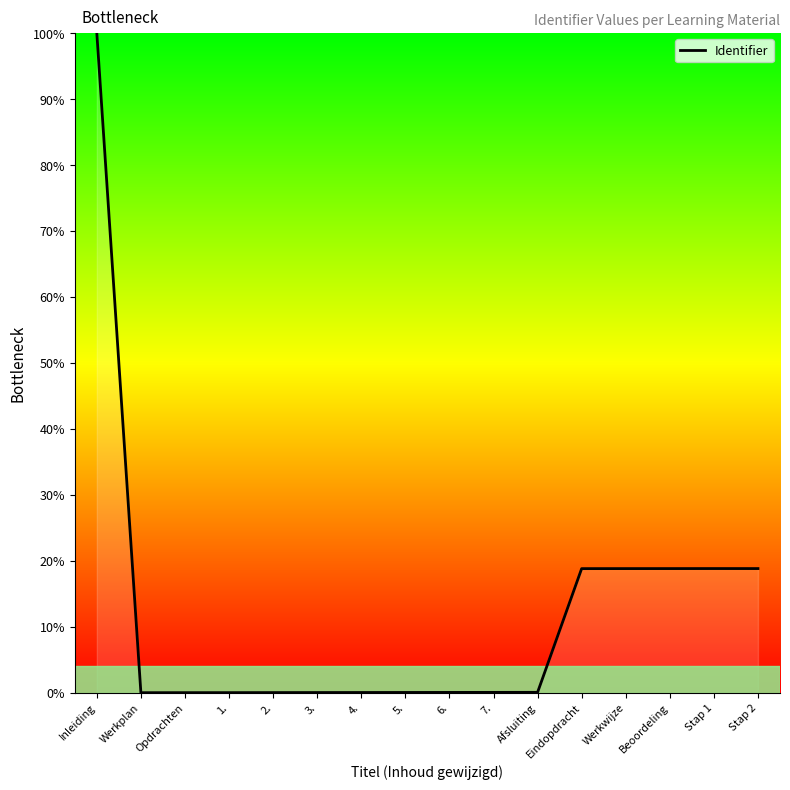

How many lines are shown in the chart?

1